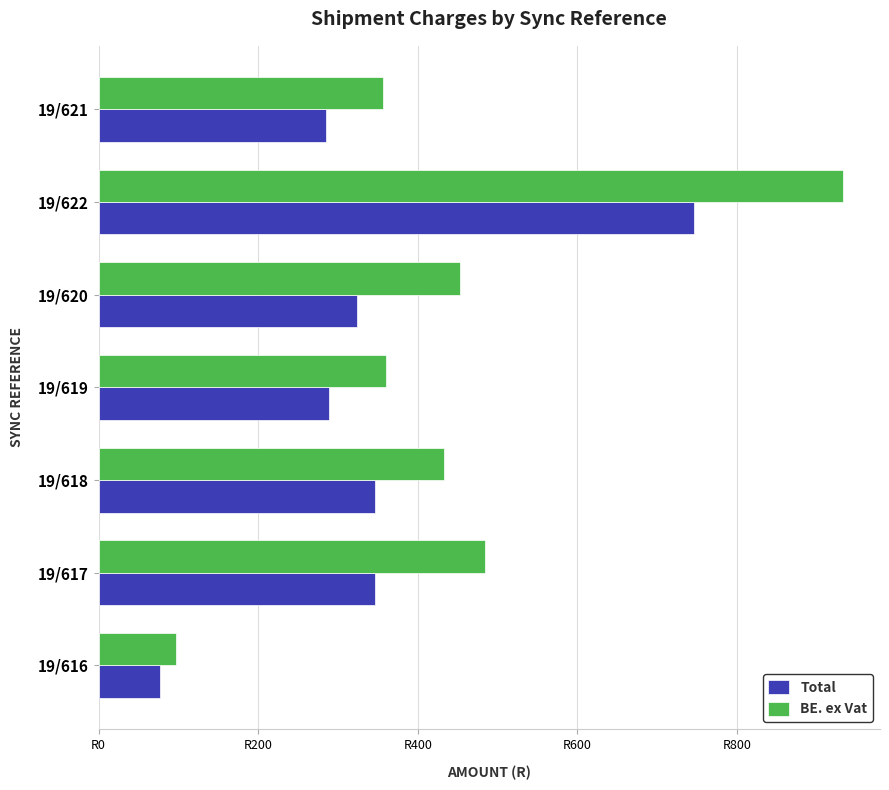

What is the difference between the maximum and minimum values in the Total series?

669.0